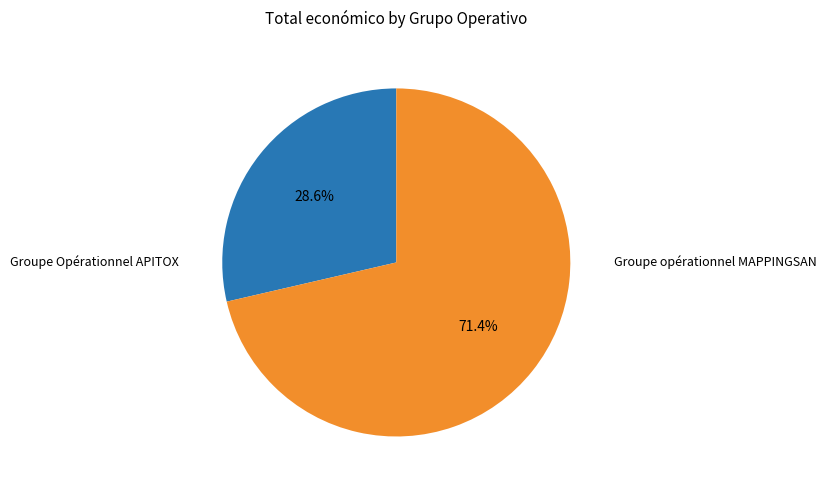

Which slice is the smallest?

Groupe Opérationnel APITOX